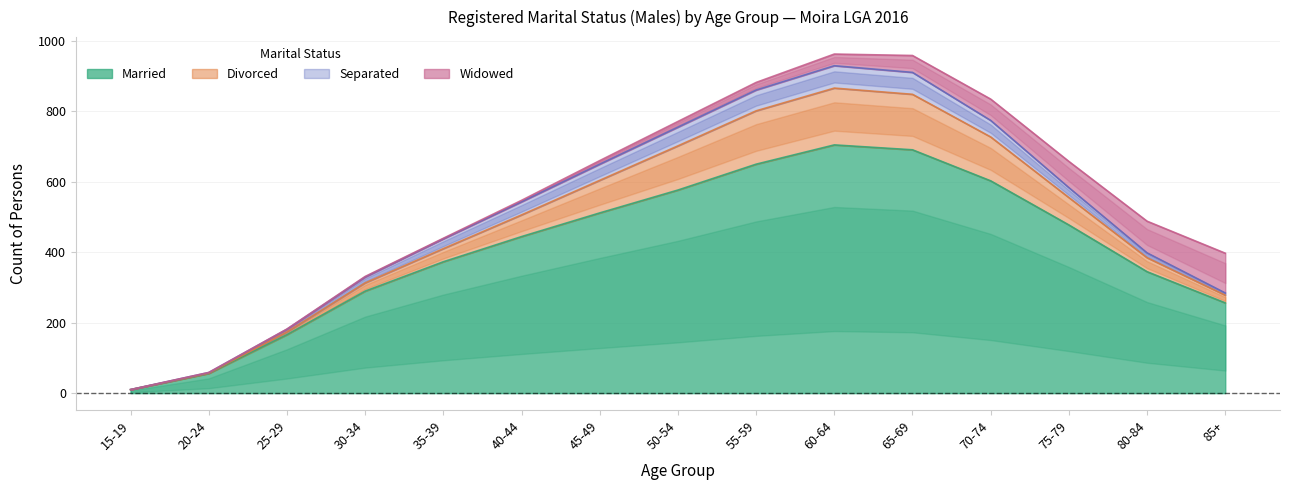

What is the highest value of the Widowed series?

126